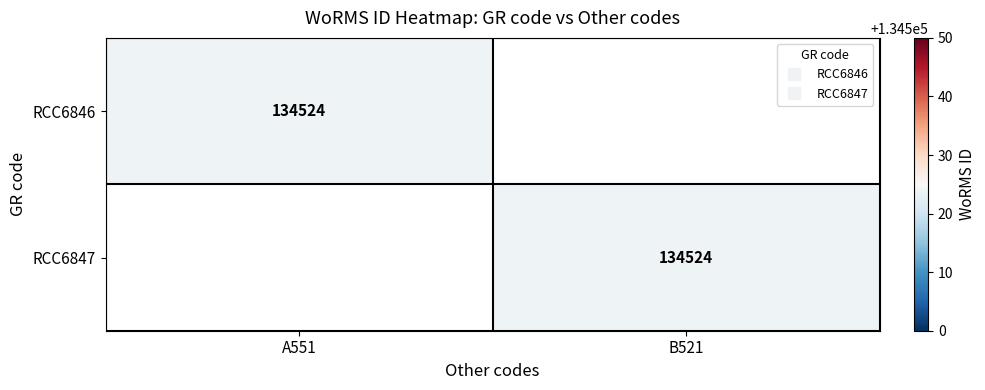

True or false: RCC6846 has a value of -46785 at B521.

False